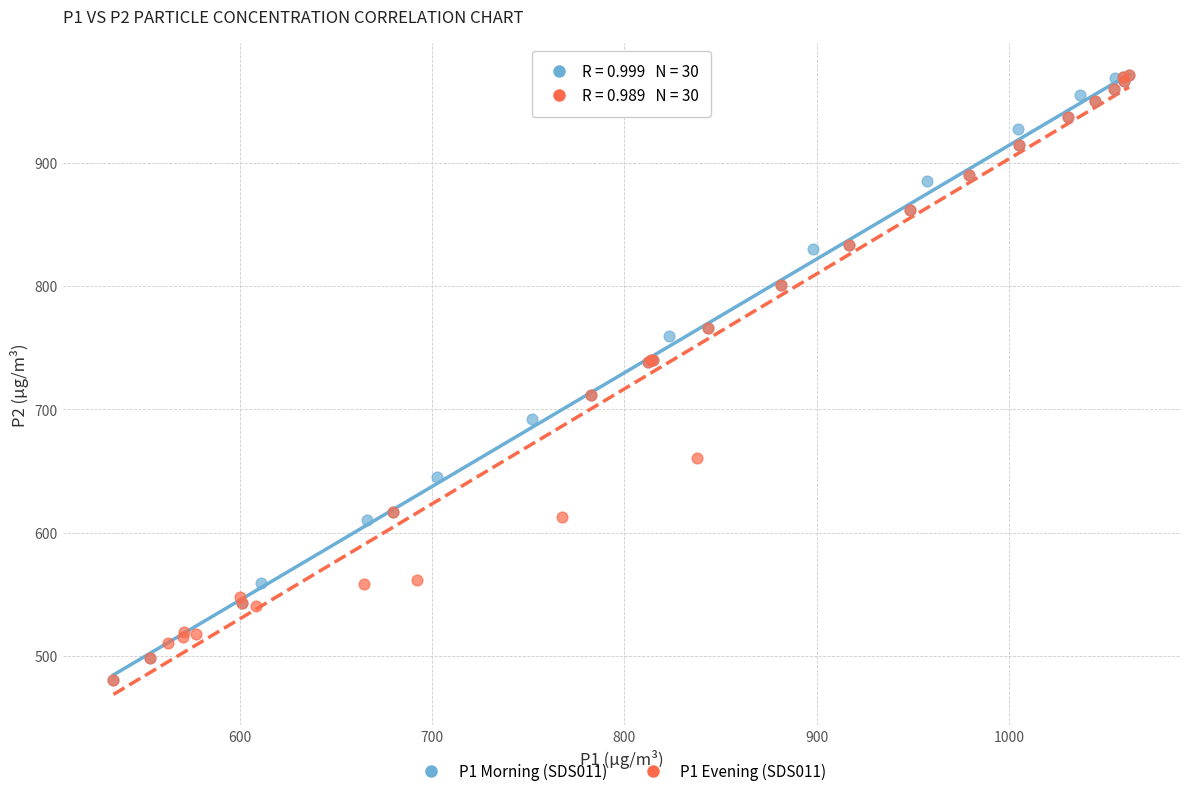

What are all the series names shown in the legend?

P1 Morning (SDS011), P1 Evening (SDS011)